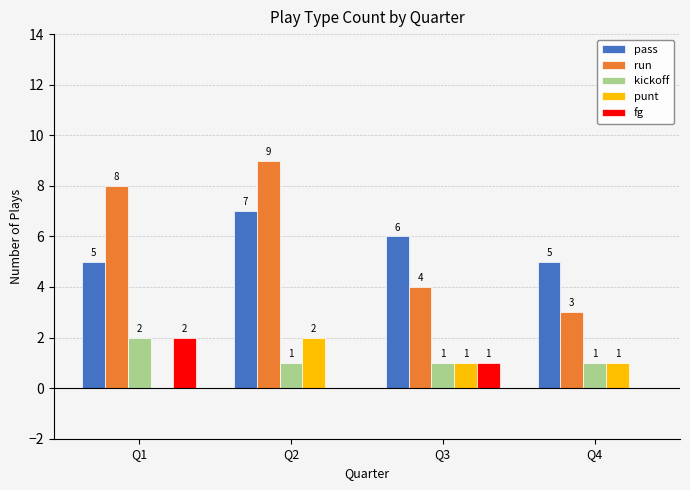

At which category is the sum across all series the highest?

Q2